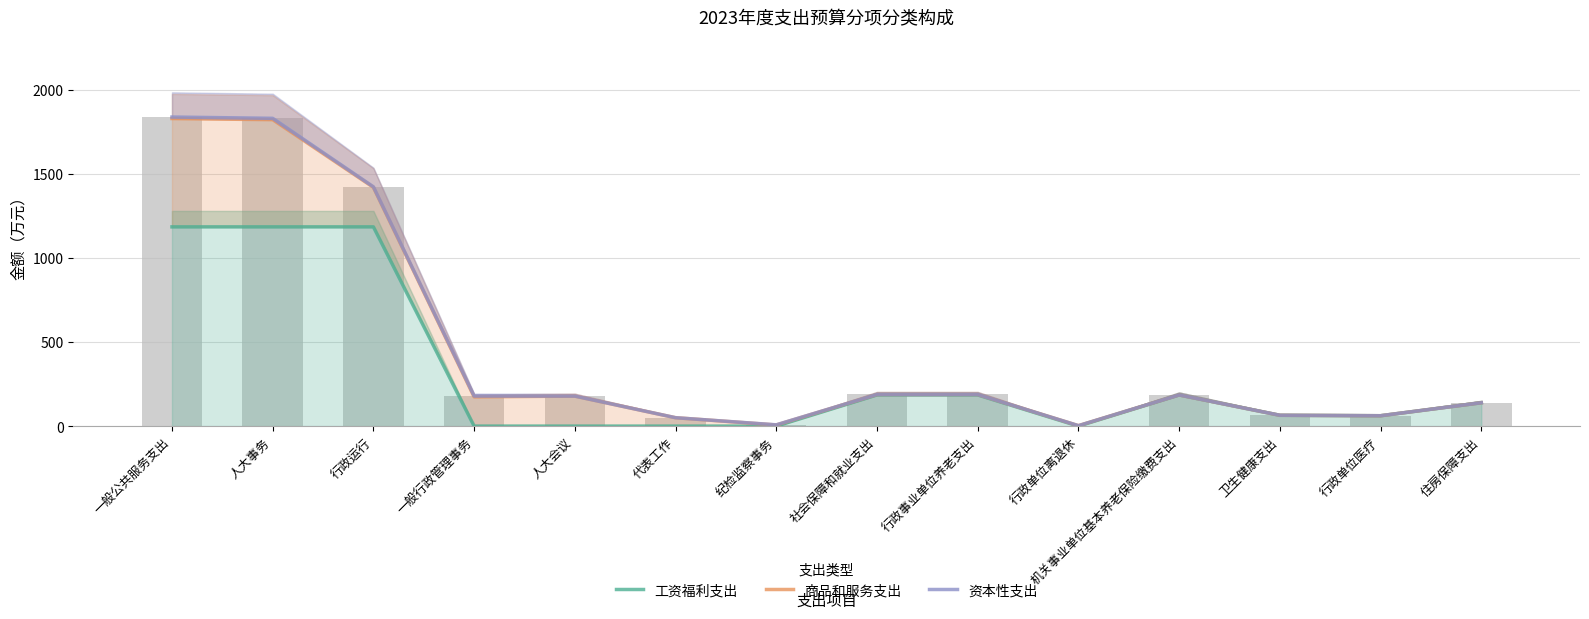

What is the total value across all series at 行政单位医疗?

185.2